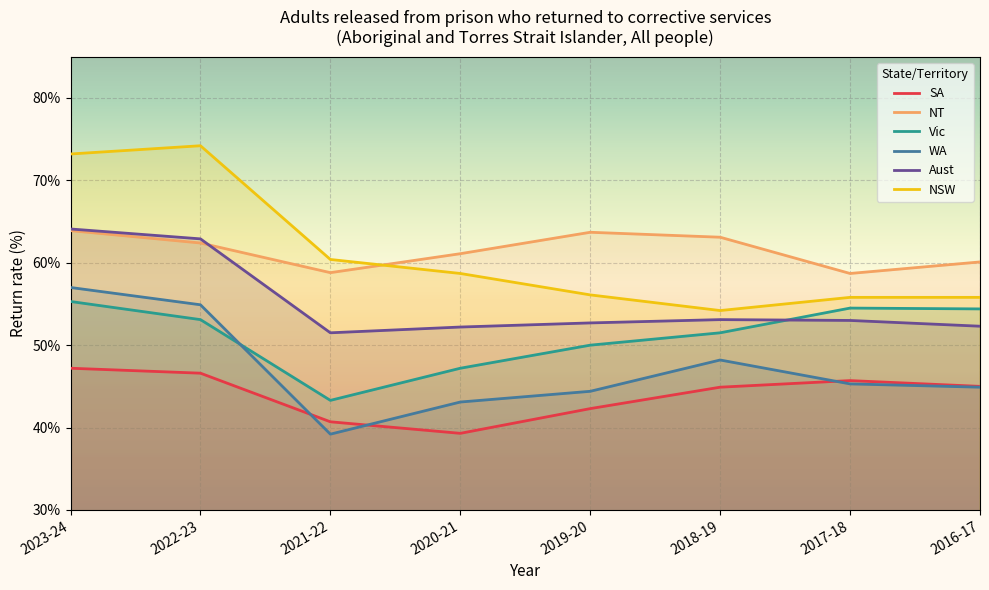

How many times do NSW and NT cross each other?

1